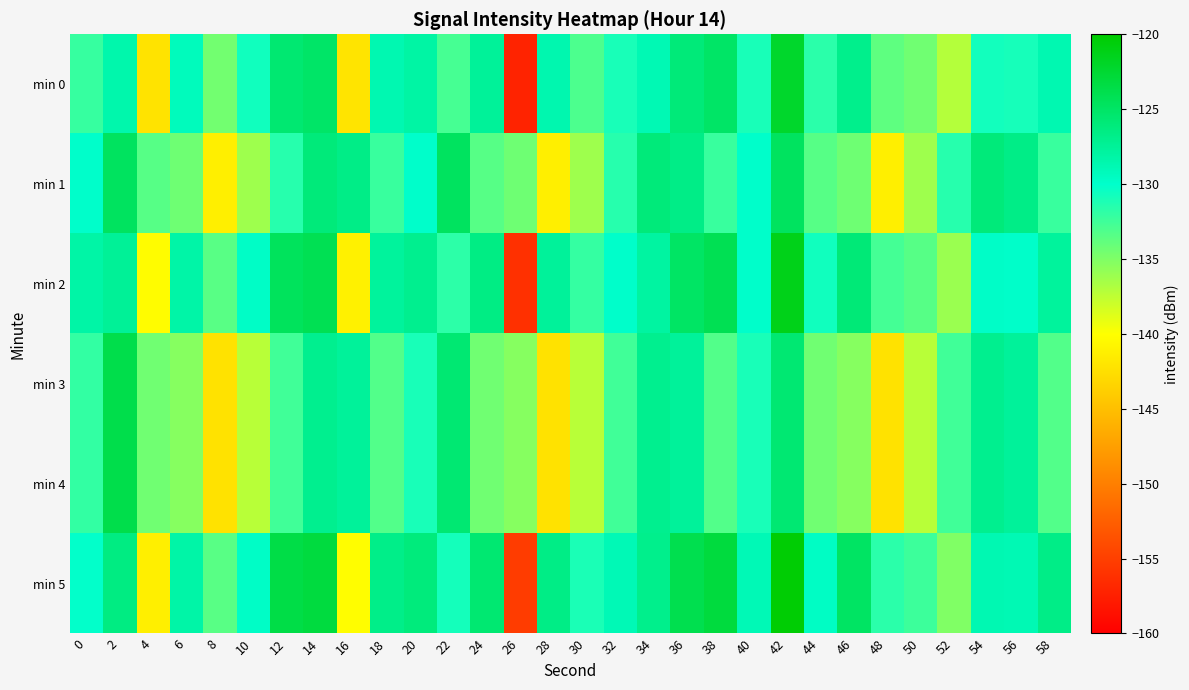

Reading left to right, transcribe all the data shown in this chart.

min 0: 0=-132.1	2=-128.5	4=-142.2	6=-129.3	8=-134.5	10=-130.7	12=-125.6	14=-125.1	16=-142.1	18=-128.7	20=-128.1	22=-132.8	24=-127.6	26=-157.2	28=-128.6	30=-133.0	32=-131.0	34=-128.9	36=-126.0	38=-125.1	40=-131.0	42=-122.3	44=-131.7	46=-126.9	48=-133.7	50=-134.4	52=-137.0	54=-130.8	56=-130.9	58=-128.7
min 1: 0=-130.0	2=-124.7	4=-133.4	6=-134.3	8=-141.2	10=-136.2	12=-131.5	14=-126.0	16=-126.6	18=-132.3	20=-130.0	22=-124.7	24=-133.4	26=-134.3	28=-141.2	30=-136.2	32=-131.5	34=-126.0	36=-126.6	38=-132.3	40=-130.0	42=-124.7	44=-133.4	46=-134.3	48=-141.2	50=-136.2	52=-131.5	54=-126.0	56=-126.6	58=-132.3
min 2: 0=-128.1	2=-127.5	4=-140.2	6=-128.3	8=-133.5	10=-129.7	12=-124.6	14=-124.1	16=-141.1	18=-127.7	20=-127.1	22=-131.8	24=-126.6	26=-156.2	28=-127.6	30=-132.0	32=-130.0	34=-127.9	36=-125.0	38=-124.1	40=-130.0	42=-121.3	44=-130.7	46=-125.9	48=-132.7	50=-133.4	52=-136.0	54=-129.8	56=-129.9	58=-127.7
min 3: 0=-132.0	2=-123.7	4=-134.4	6=-135.3	8=-142.2	10=-137.2	12=-132.5	14=-127.0	16=-127.6	18=-133.3	20=-131.0	22=-125.7	24=-134.4	26=-135.3	28=-142.2	30=-137.2	32=-132.5	34=-127.0	36=-127.6	38=-133.3	40=-131.0	42=-125.7	44=-134.4	46=-135.3	48=-142.2	50=-137.2	52=-132.5	54=-127.0	56=-127.6	58=-133.3
min 4: 0=-132.0	2=-123.7	4=-134.4	6=-135.3	8=-142.2	10=-137.2	12=-132.5	14=-127.0	16=-127.6	18=-133.3	20=-131.0	22=-125.7	24=-134.4	26=-135.3	28=-142.2	30=-137.2	32=-132.5	34=-127.0	36=-127.6	38=-133.3	40=-131.0	42=-125.7	44=-134.4	46=-135.3	48=-142.2	50=-137.2	52=-132.5	54=-127.0	56=-127.6	58=-133.3
min 5: 0=-130.1	2=-126.5	4=-141.2	6=-128.3	8=-133.5	10=-129.7	12=-123.6	14=-123.1	16=-140.1	18=-126.7	20=-126.1	22=-130.8	24=-125.6	26=-155.2	28=-126.6	30=-131.0	32=-129.0	34=-126.9	36=-124.0	38=-123.1	40=-129.0	42=-120.3	44=-129.7	46=-124.9	48=-131.7	50=-132.4	52=-135.0	54=-128.8	56=-128.9	58=-126.7